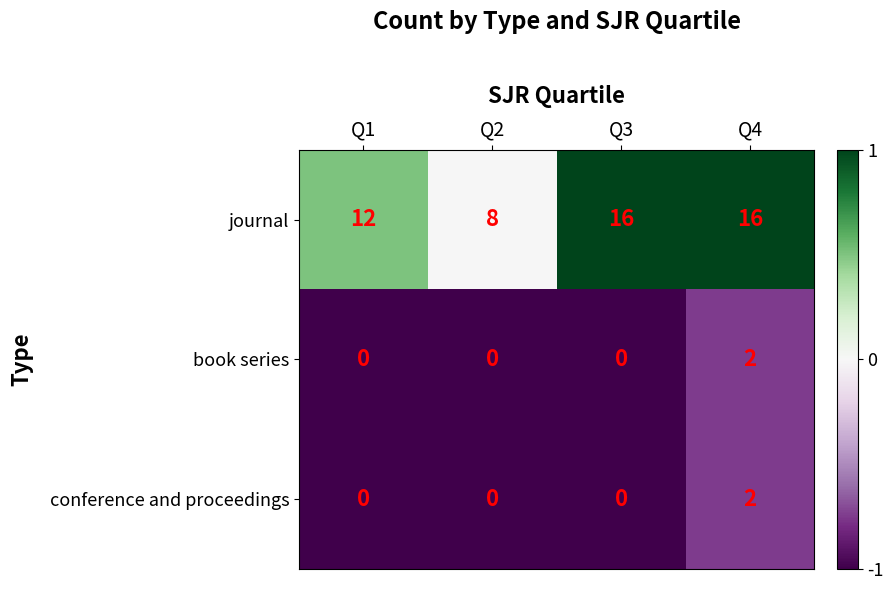

Reading left to right, extract all data points from this chart.

journal: 12	8	16	16
book series: 0	0	0	2
conference and proceedings: 0	0	0	2